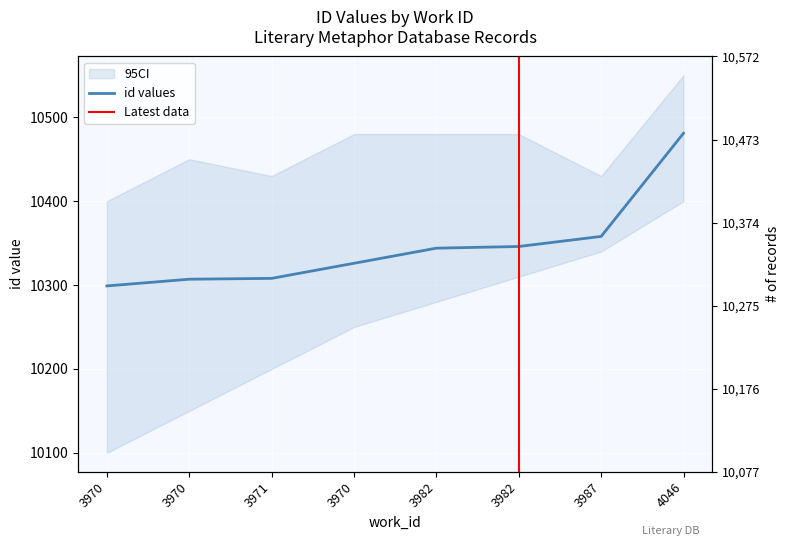

Rank the categories by value from lowest to highest.

3970, 3970, 3971, 3970, 3982, 3982, 3987, 4046